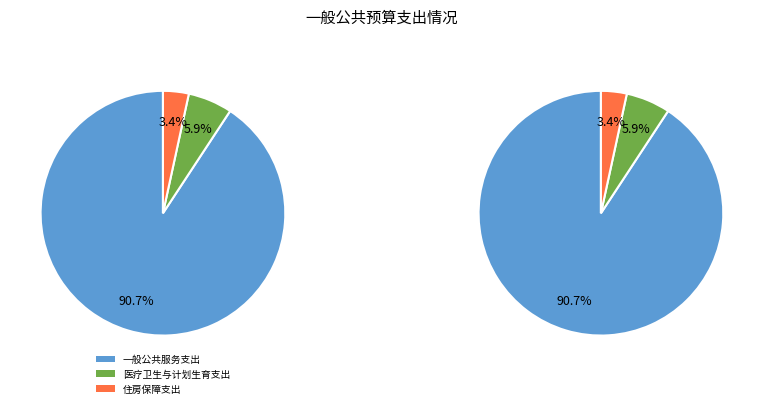

To the nearest percent, what percentage of the pie is 一般公共服务支出?

91%